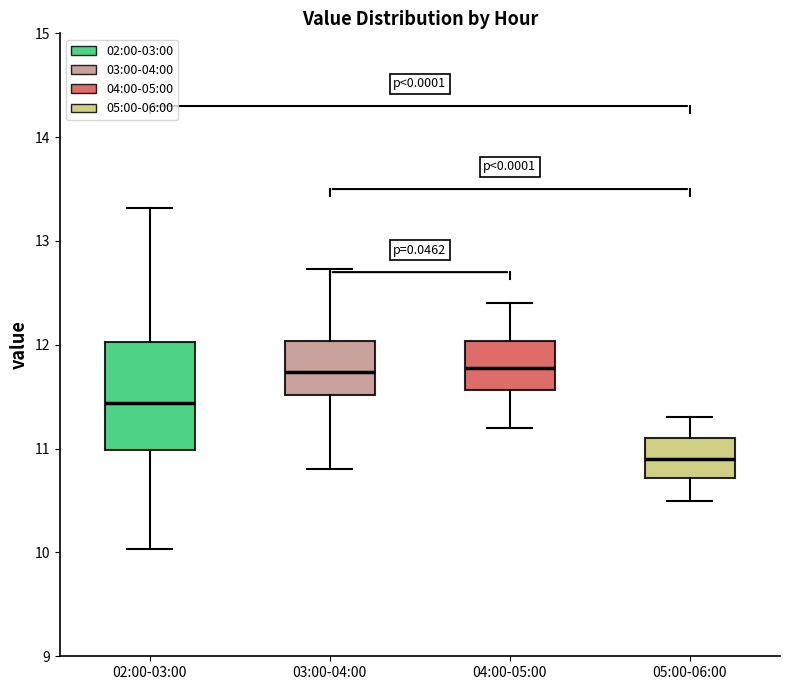

Where does the lower whisker of the box for 02:00-03:00 end on the y-axis? The values are not printed on the chart, so give them approximately, as read against the axis.

10.0